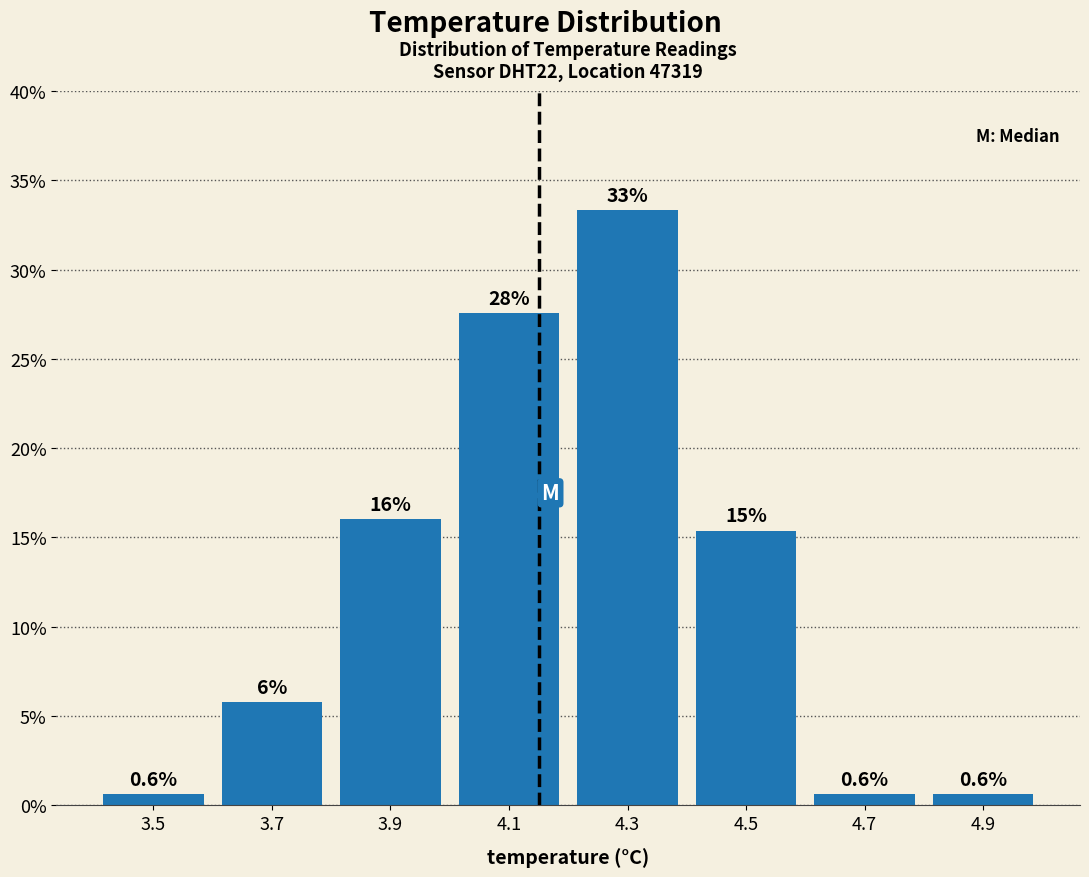

Which range on the x-axis has the tallest bar?

4.2 to 4.4